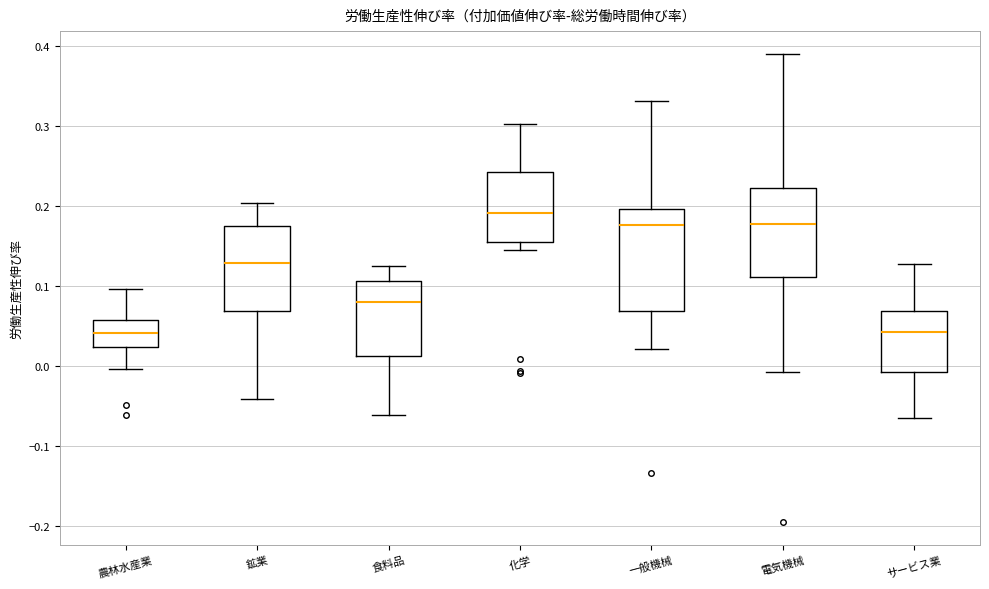

Where does the upper whisker of the box for 食料品 end on the y-axis? The values are not printed on the chart, so give them approximately, as read against the axis.

0.13